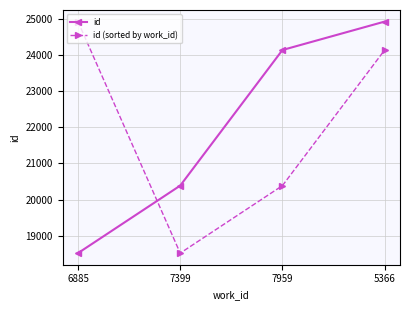

True or false: id has more than 2 interior local peaks.

False